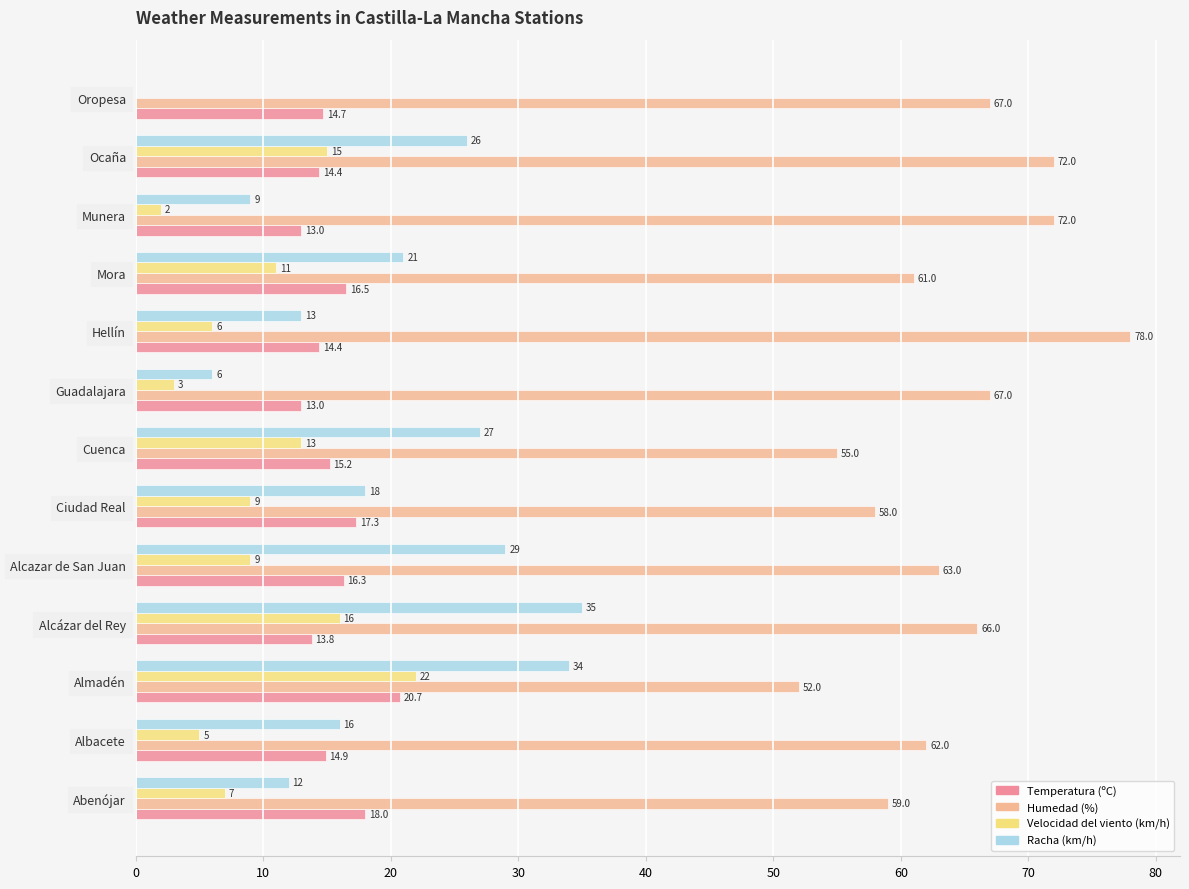

True or false: Velocidad del viento (km/h) has a value of 4.0 at Ciudad Real.

False